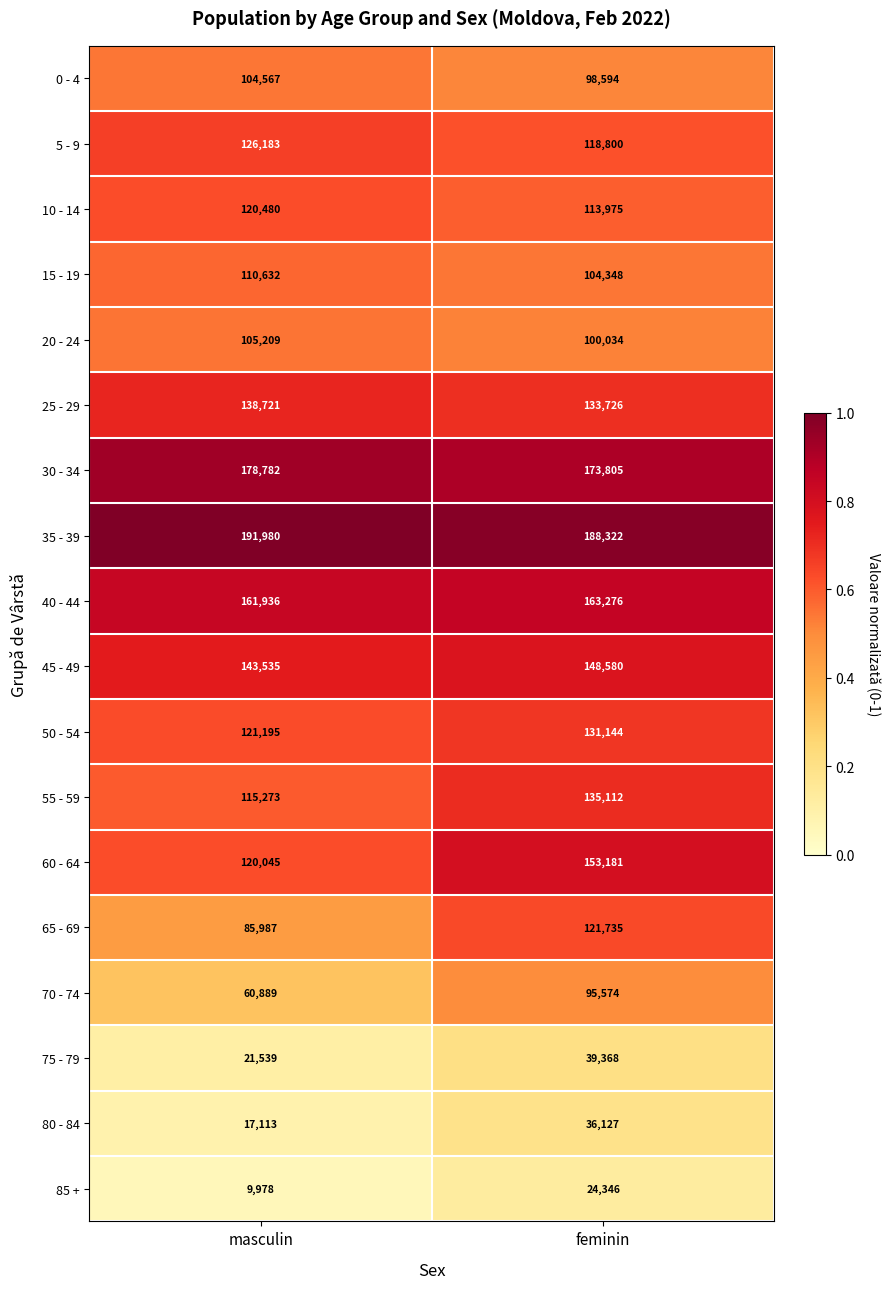

Which category has the lowest value in the 55 - 59 series?

masculin